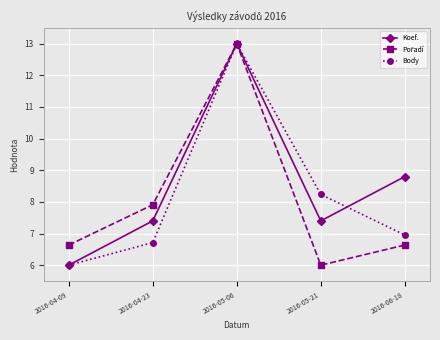

In Koef., how many points are higher than both neighbors (excluding endpoints)?

1